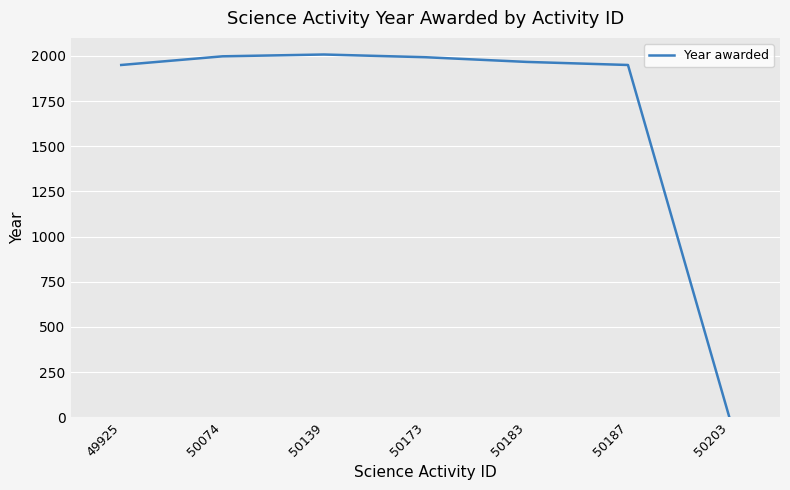

At which category does the chart reach its minimum across all series?

50203